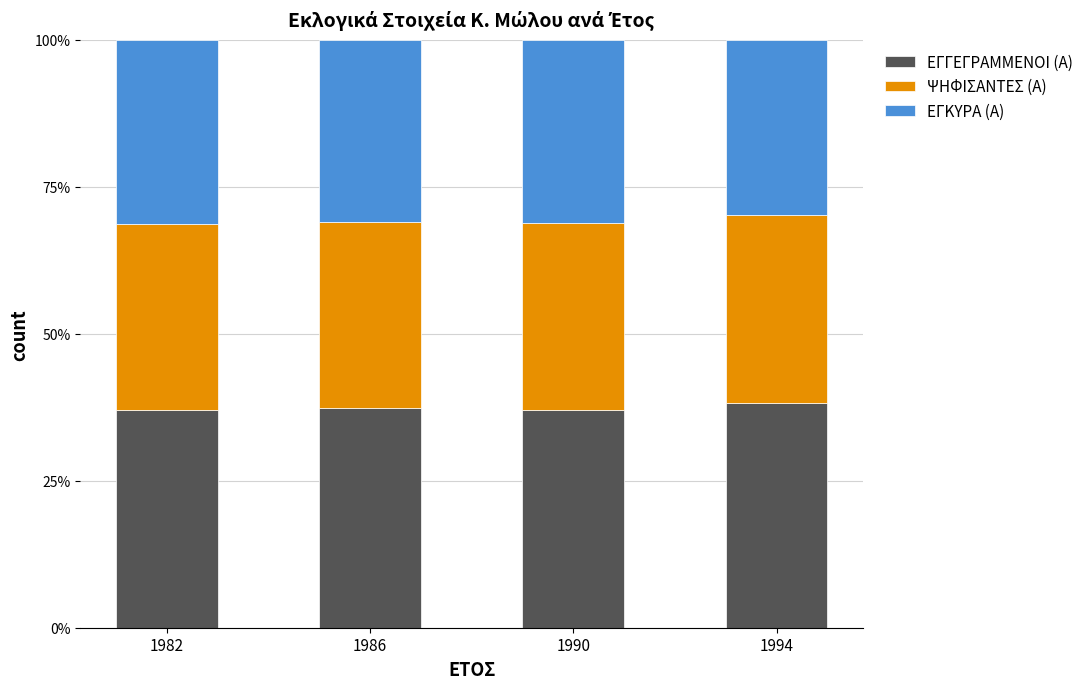

What is the minimum value for ΕΓΓΕΓΡΑΜΜΕΝΟΙ (Α)?

37.0